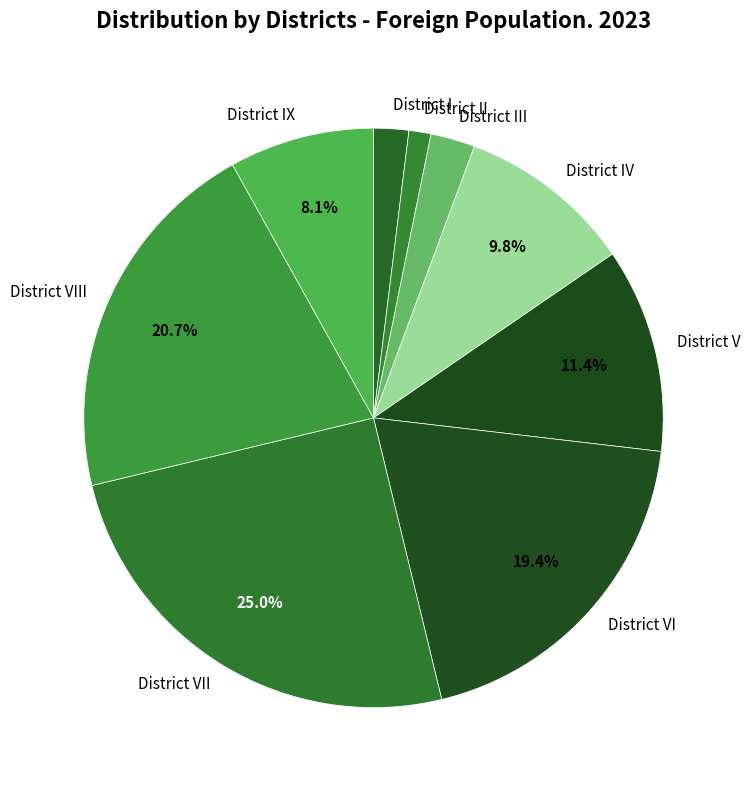

To the nearest percent, what is the combined percentage of District VII and District II?

26%